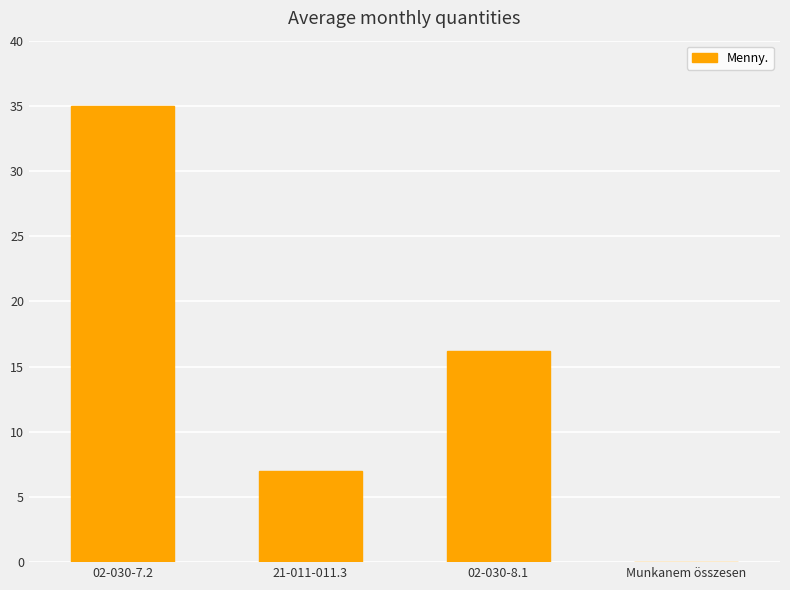

True or false: the data shows 46.3 at 02-030-7.2.

False